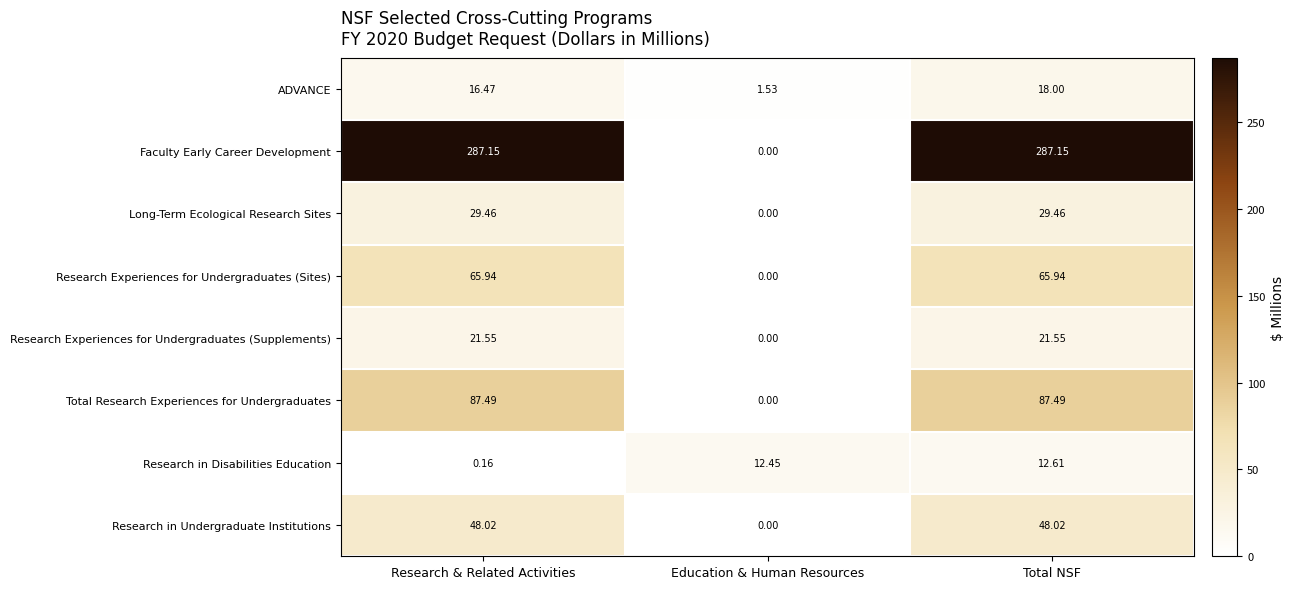

Where is Research Experiences for Undergraduates (Sites) nearest to the value 32?

Education & Human Resources